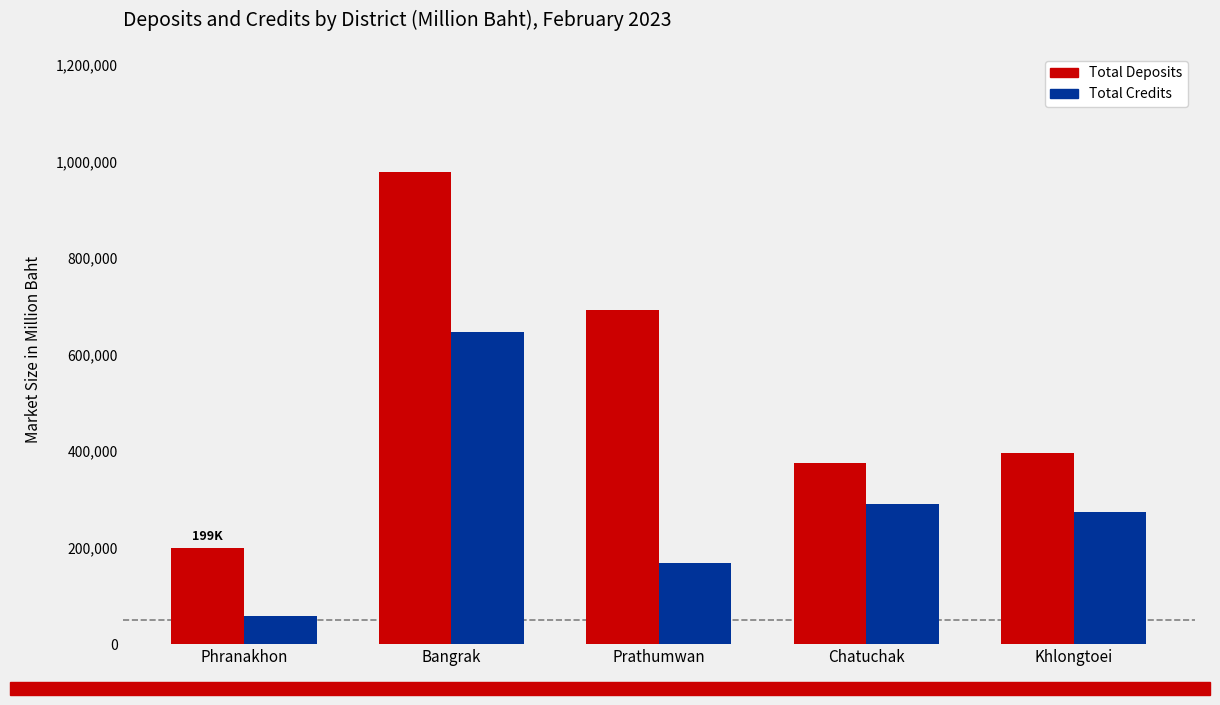

At which label does Total Deposits reach its minimum?

Phranakhon